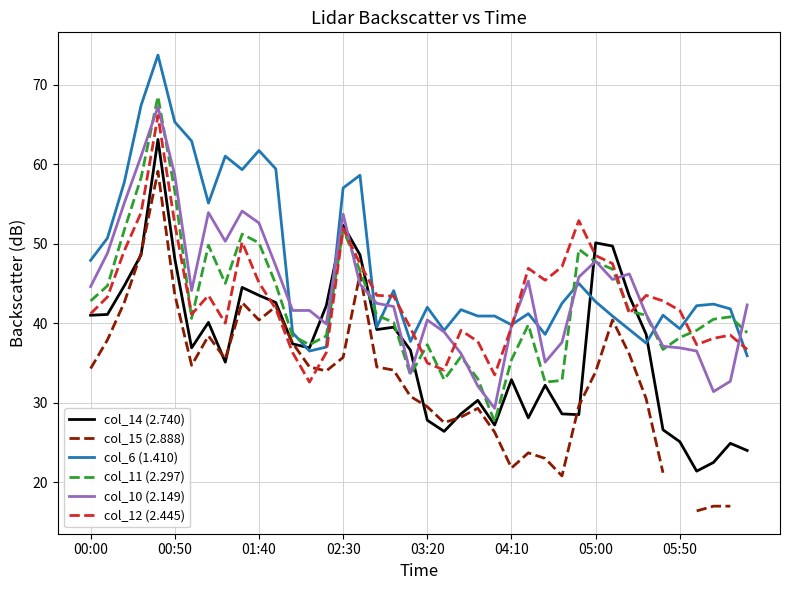

What position from the right is 37?

3